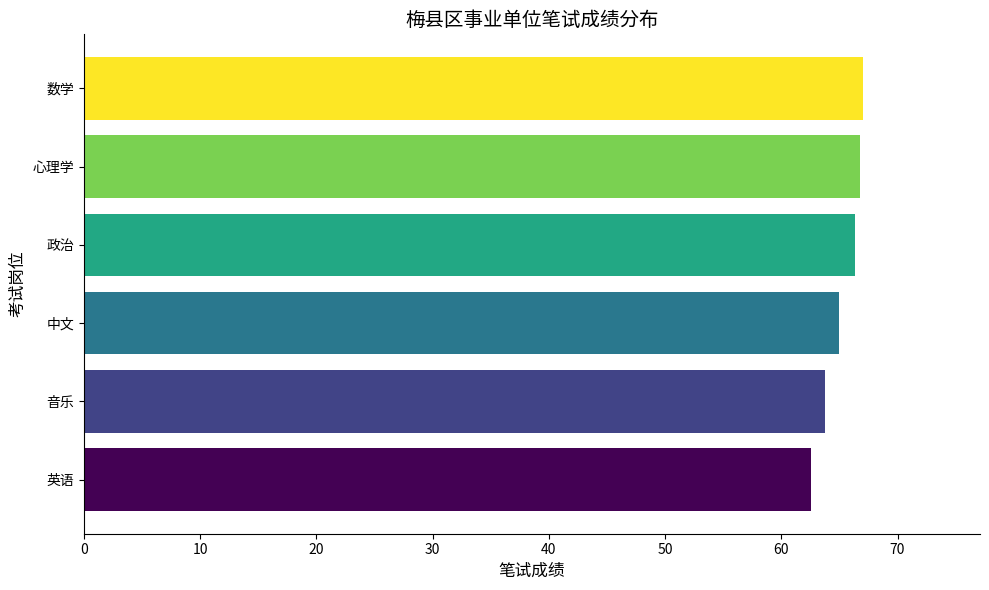

The chart shows a value of 63.8 at 音乐. True or false?

True